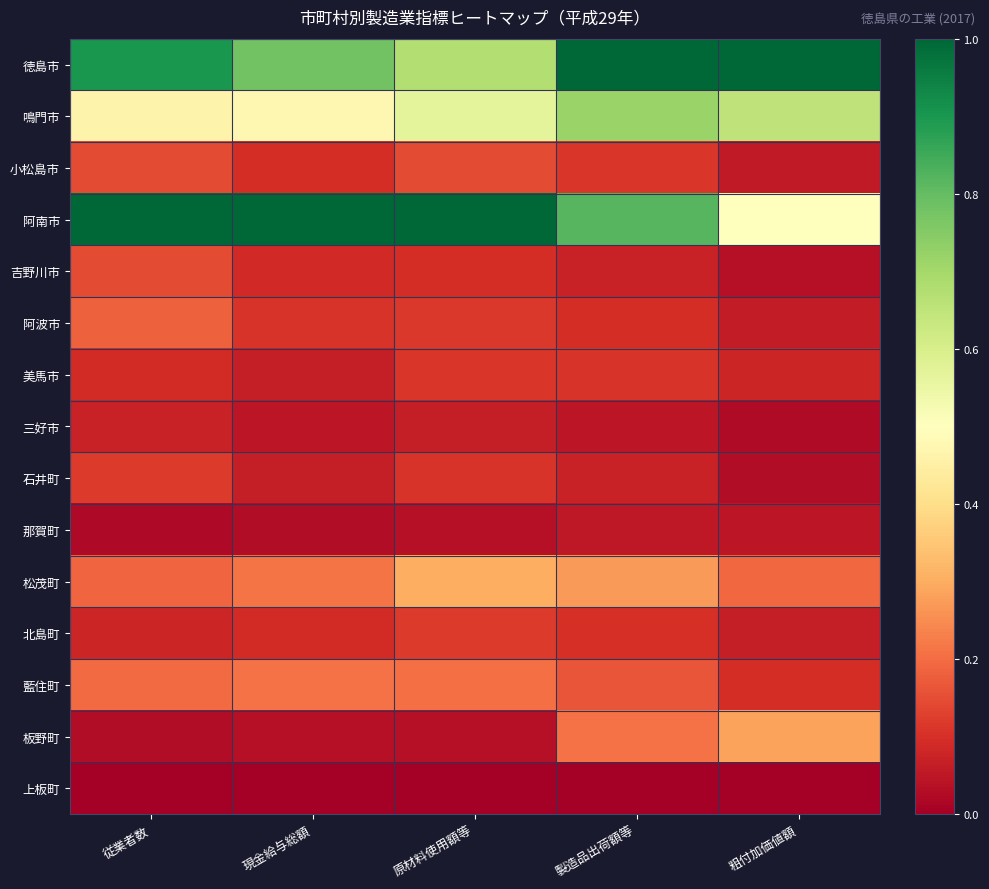

At which category is the sum across all series the highest?

製造品出荷額等